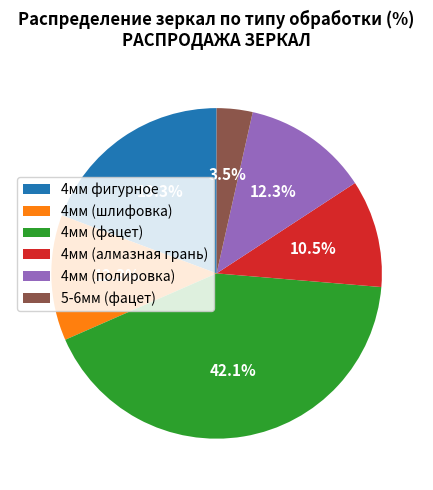

To the nearest percent, what is the difference between the largest and smallest slice percentages?

39%